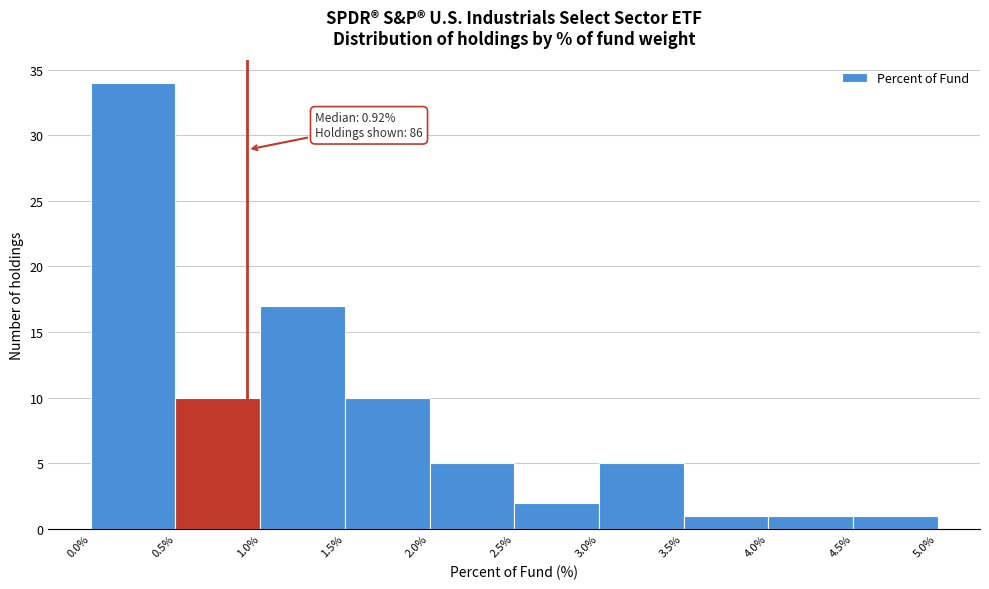

Which range on the x-axis has the tallest bar?

0.0% to 0.5%